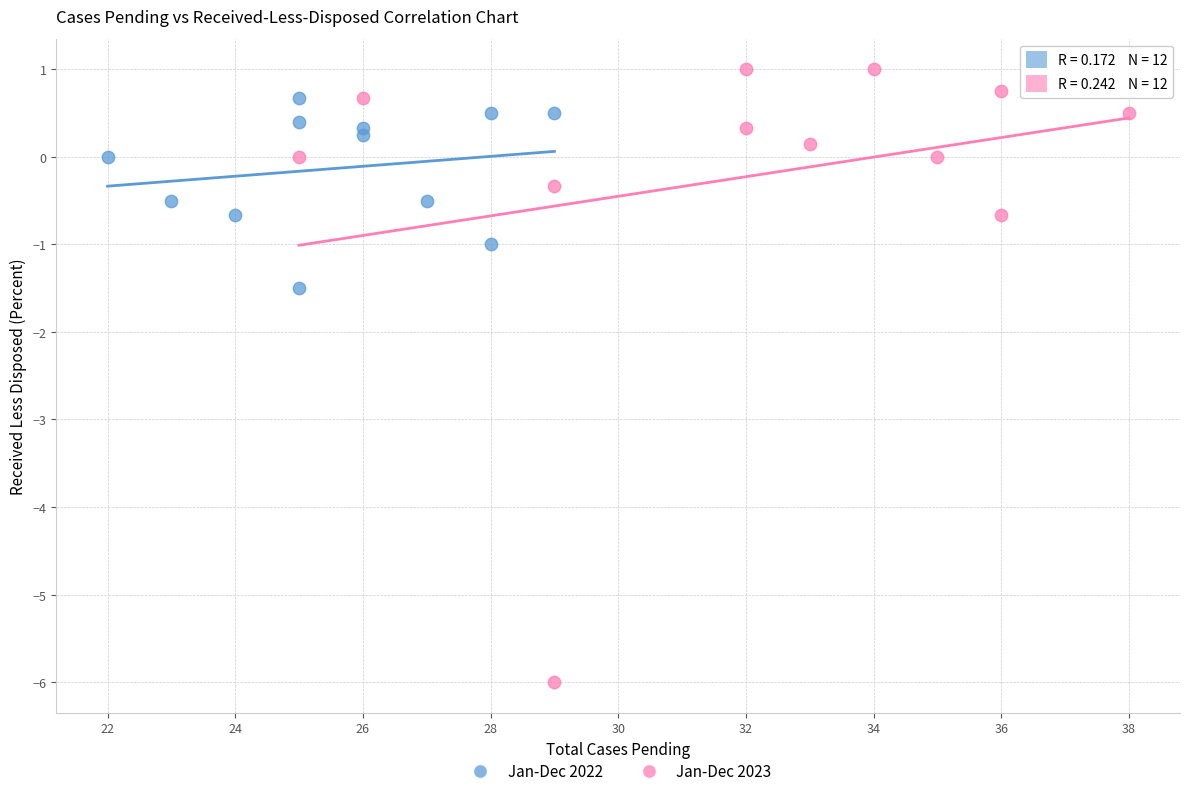

Which series contains the lowest Y value?

Jan-Dec 2023